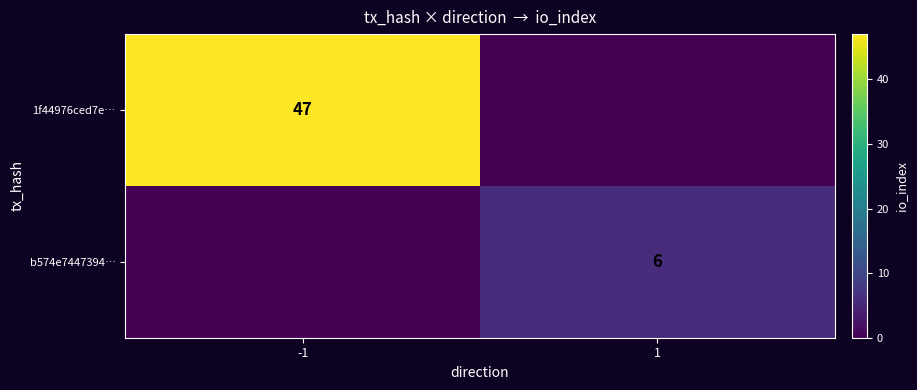

Which has a higher value, 1 or -1?

-1